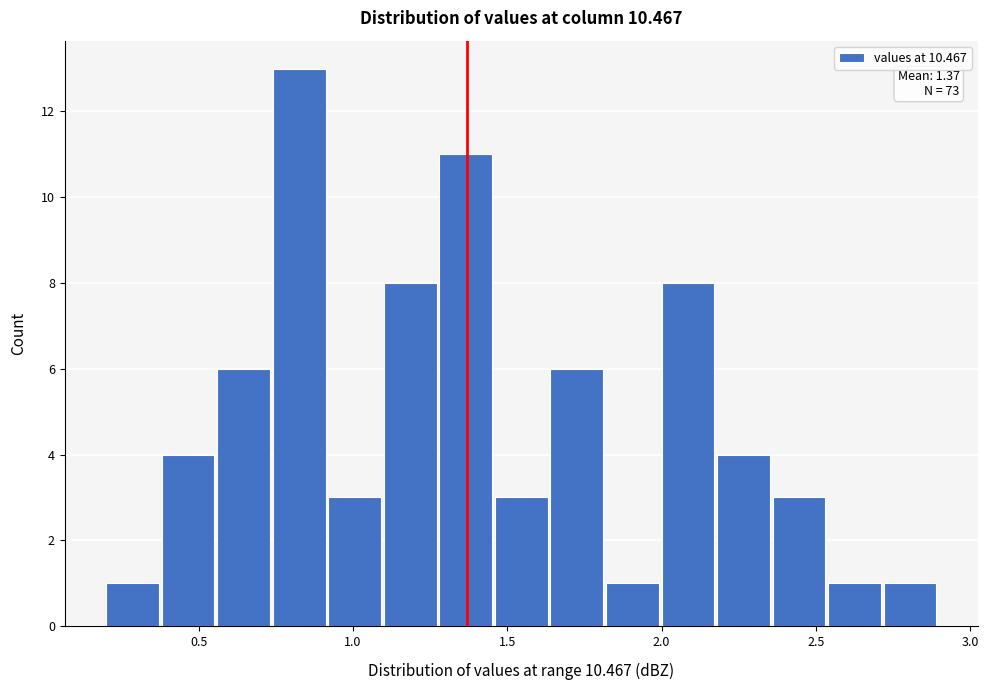

Read against the x-axis, roughly where is the centre of the tallest bar?

0.85